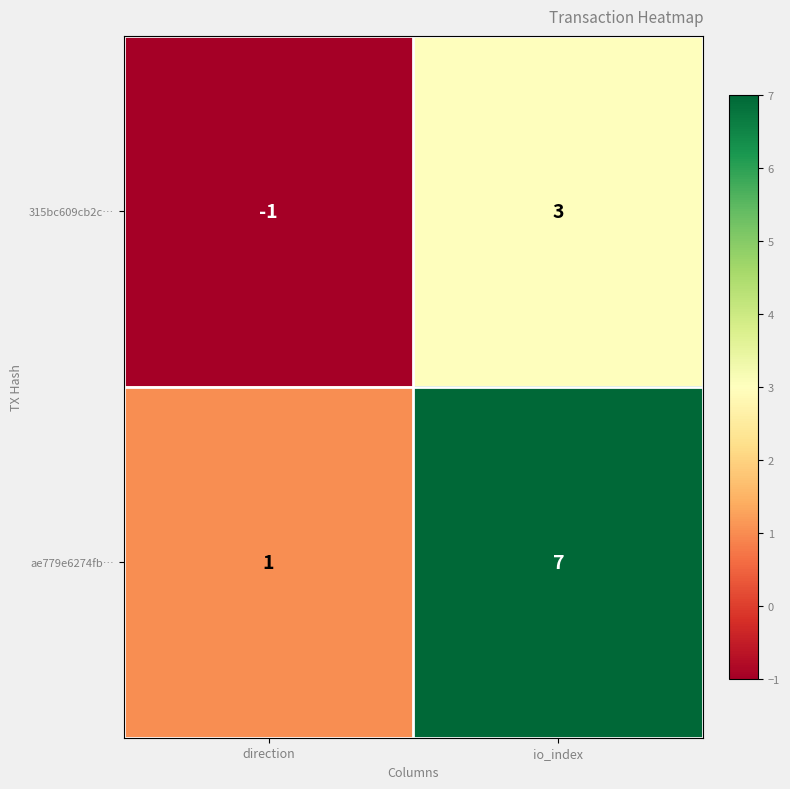

What is the sum of all ae779e6274fb… values?

8